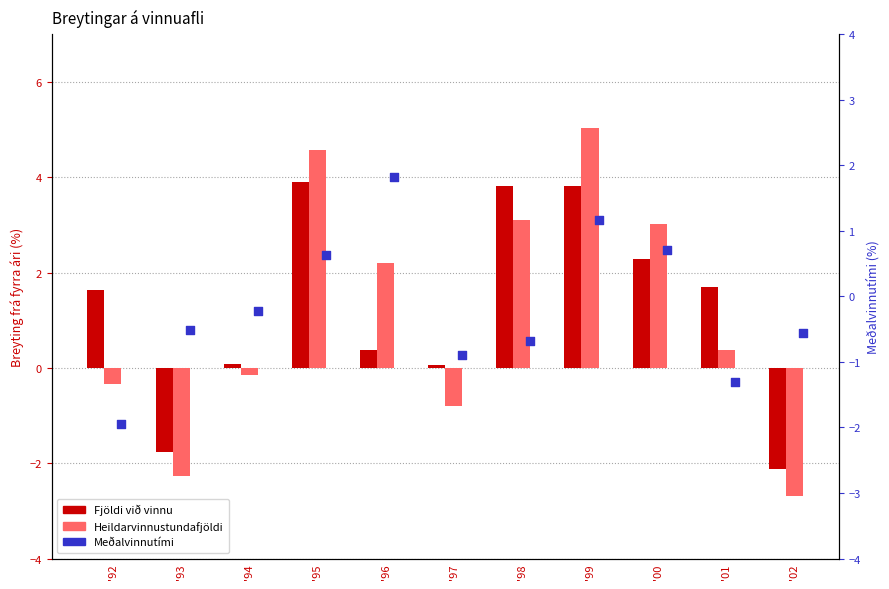

Is the value of Fjöldi við vinnu at '00 greater than the value of Heildarvinnustundafjöldi at '97?

Yes